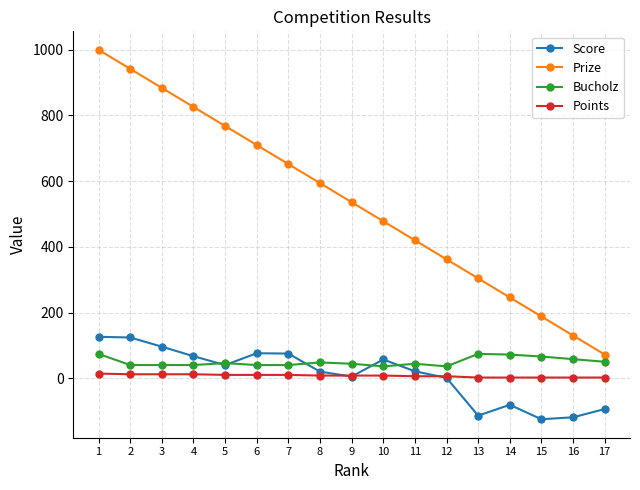

Which series has the widest spread of values?

Prize